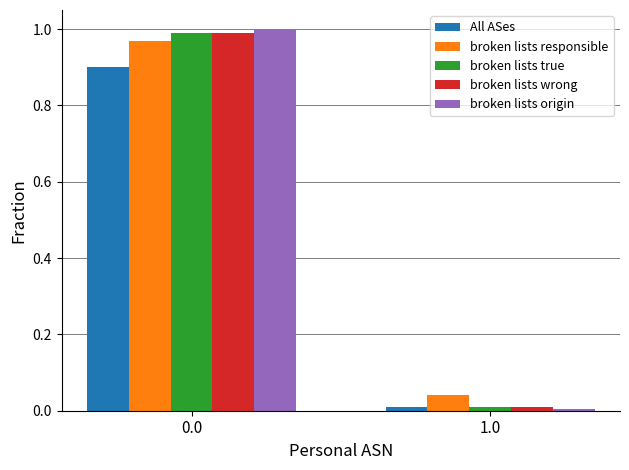

Is the value of broken lists true at 1.0 greater than the value of broken lists responsible at 1.0?

No